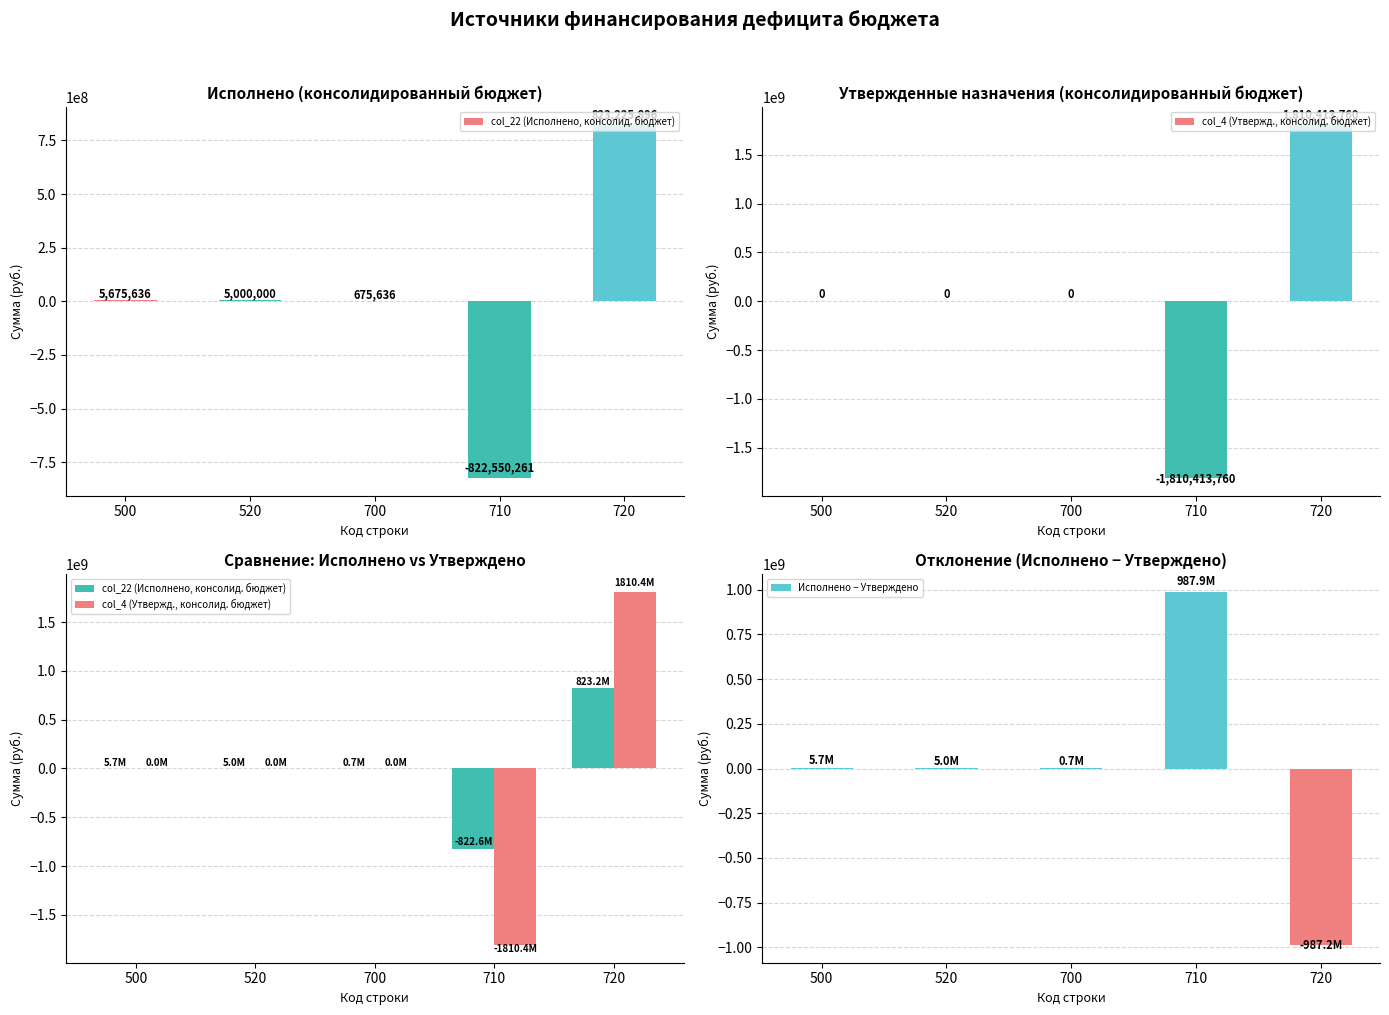

How many categories are shown in the chart?

5